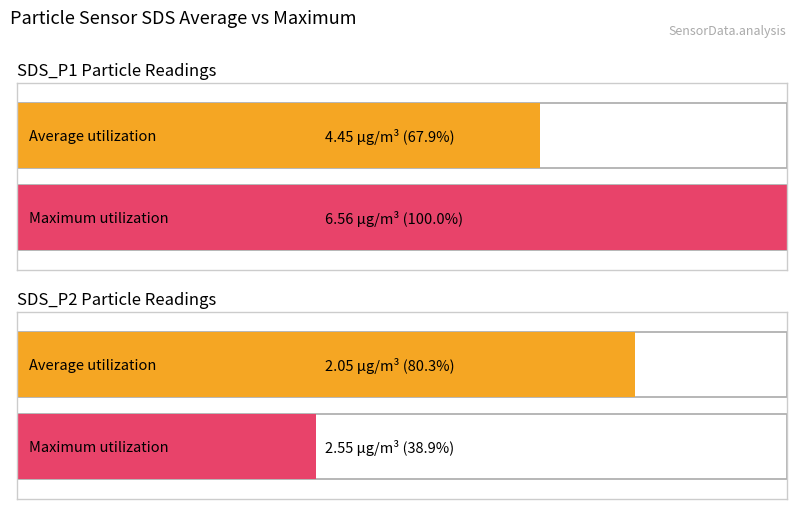

Is it true that Maximum utilization equals 32327.8 at SDS_P1?

False